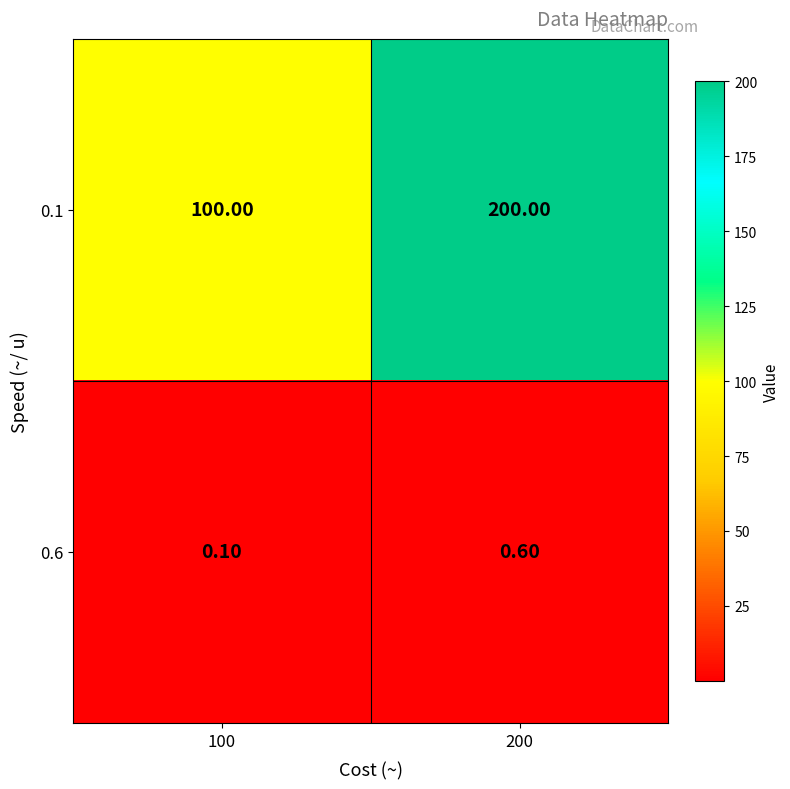

Rank the series at 200 from highest to lowest value.

0.1, 0.6